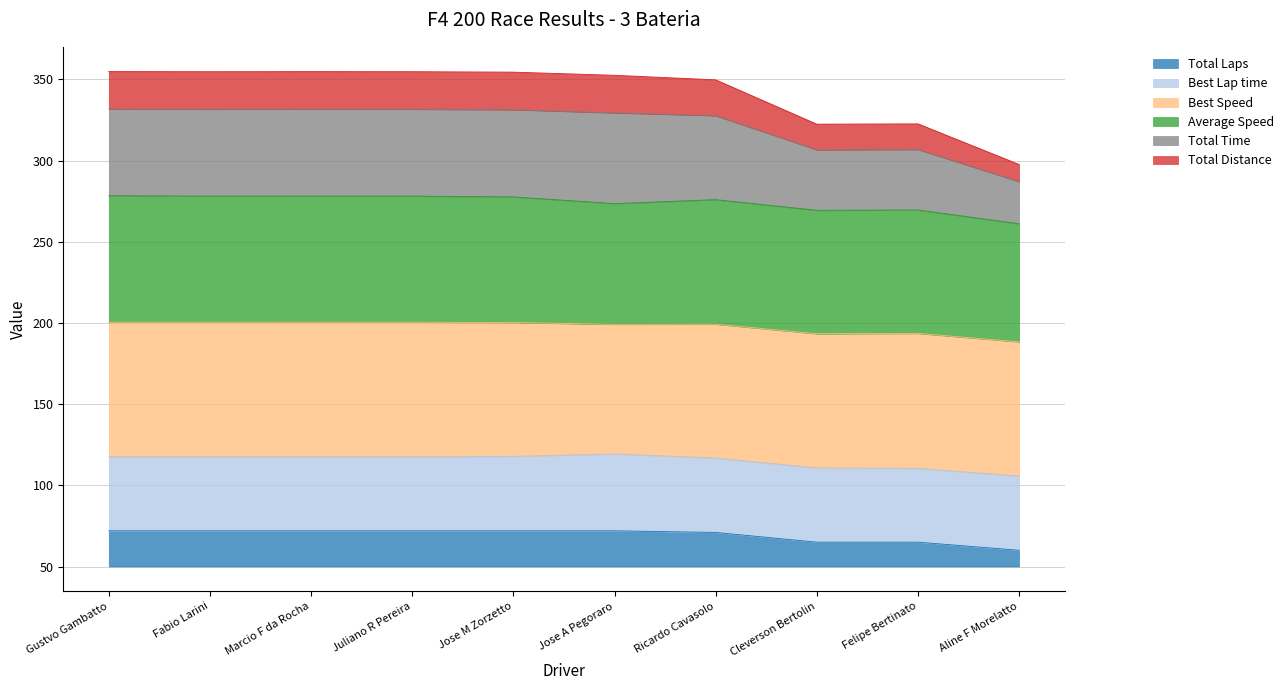

True or false: Total Time and Total Laps intersect in this chart.

False